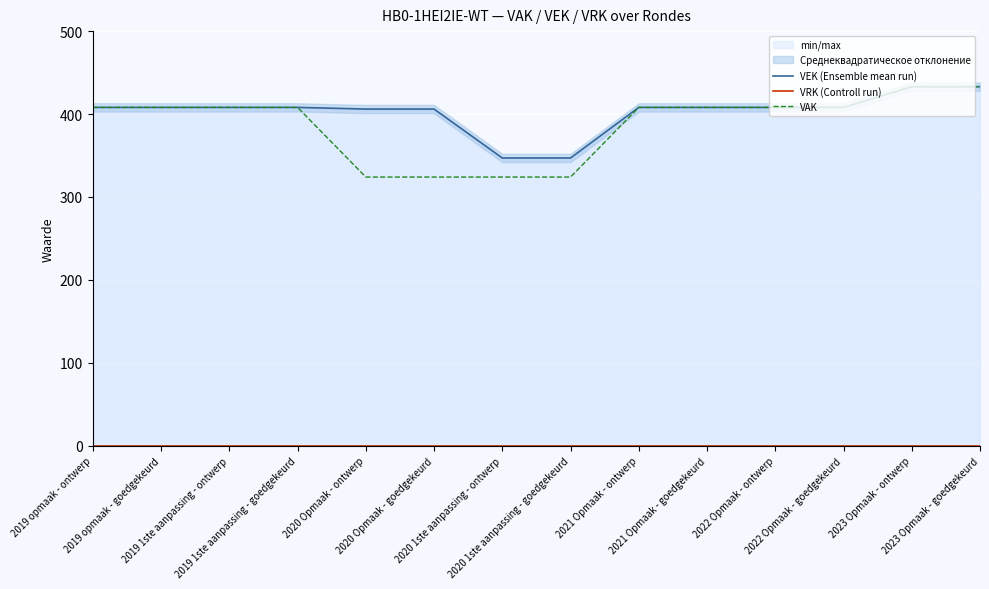

Rank the categories by VEK (Ensemble mean run) value from lowest to highest.

2020 1ste aanpassing - ontwerp, 2020 1ste aanpassing - goedgekeurd, 2020 Opmaak - ontwerp, 2020 Opmaak - goedgekeurd, 2019 opmaak - ontwerp, 2019 opmaak - goedgekeurd, 2019 1ste aanpassing - ontwerp, 2019 1ste aanpassing - goedgekeurd, 2021 Opmaak - ontwerp, 2021 Opmaak - goedgekeurd, 2022 Opmaak - ontwerp, 2022 Opmaak - goedgekeurd, 2023 Opmaak - ontwerp, 2023 Opmaak - goedgekeurd